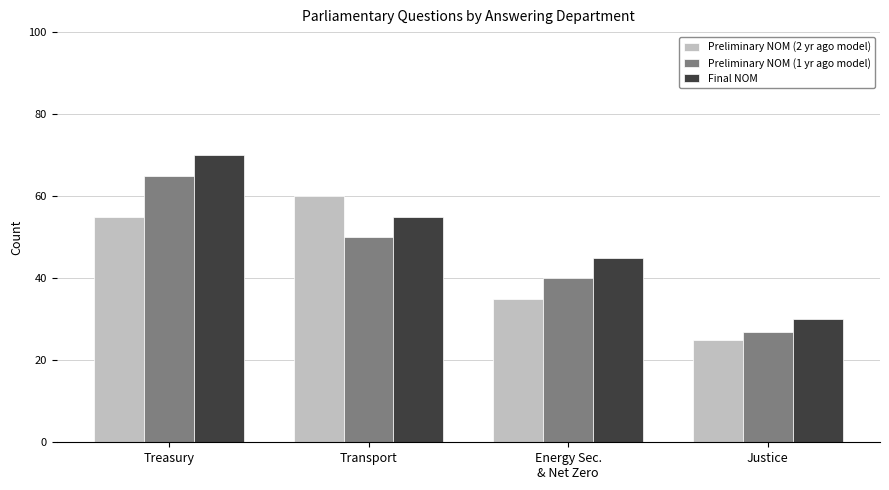

At how many categories does at least one series exceed 52?

2